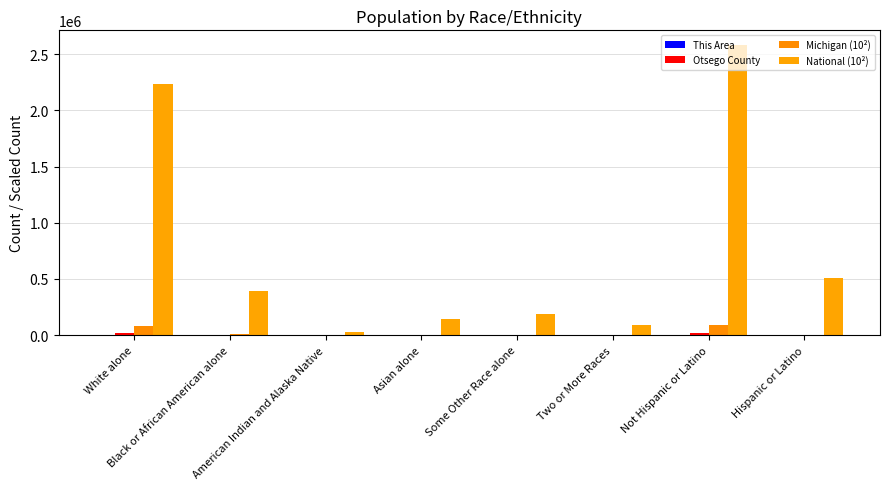

How many groups of bars are there?

8